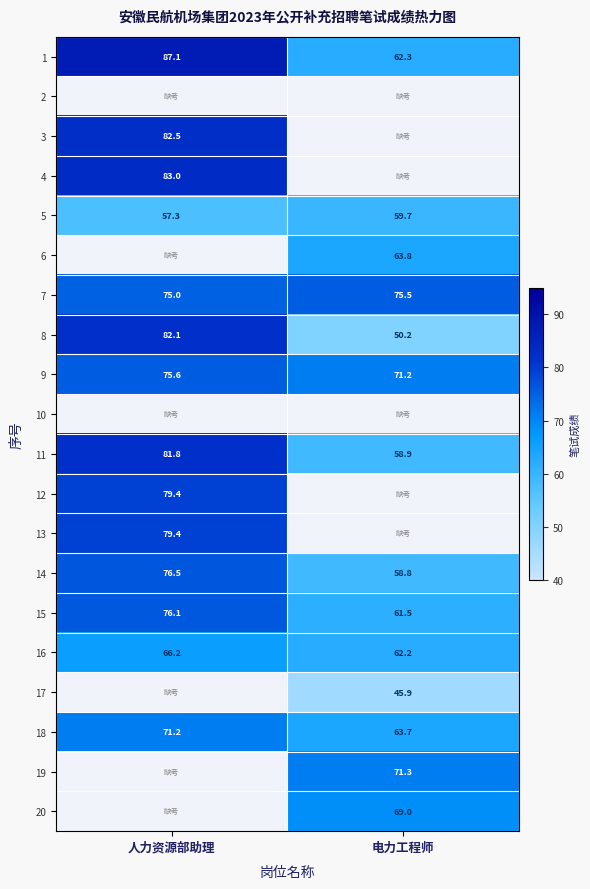

Which category has the lowest value in the 1 series?

电力工程师